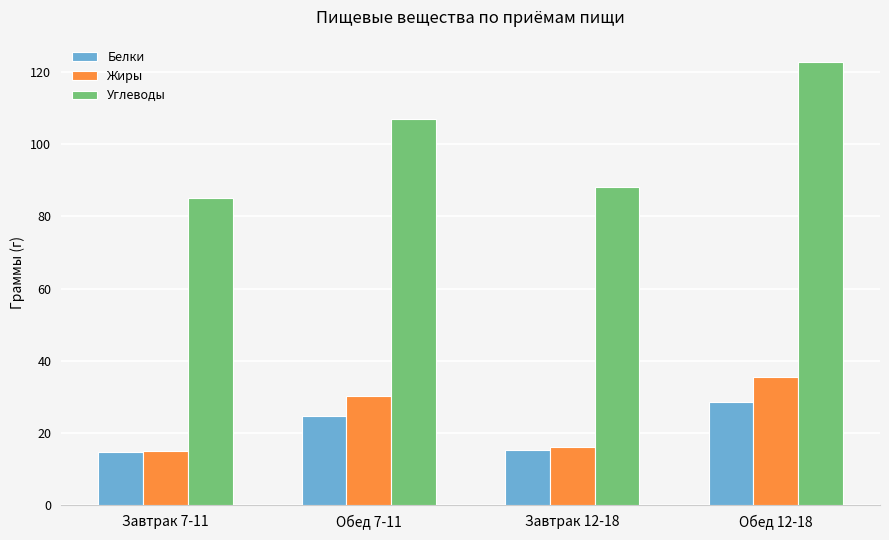

List the series in order of their peak value, lowest first.

Белки, Жиры, Углеводы